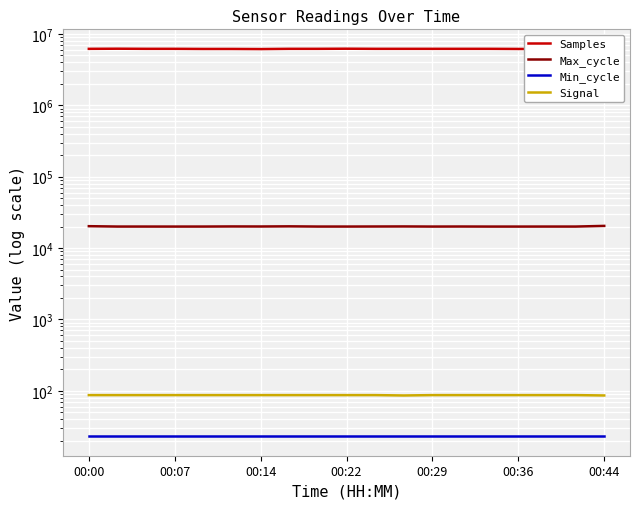

In Signal, how many points are lower than both neighbors (excluding endpoints)?

1